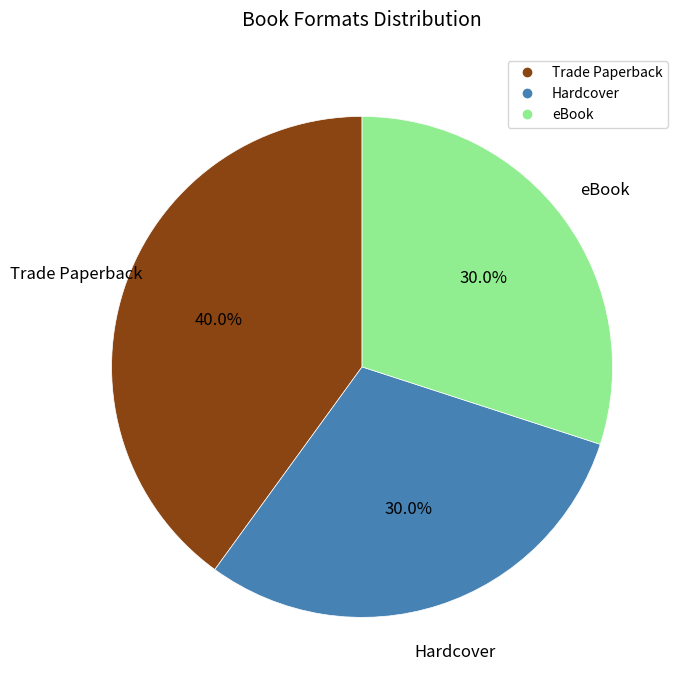

Is Hardcover the majority of the pie?

No